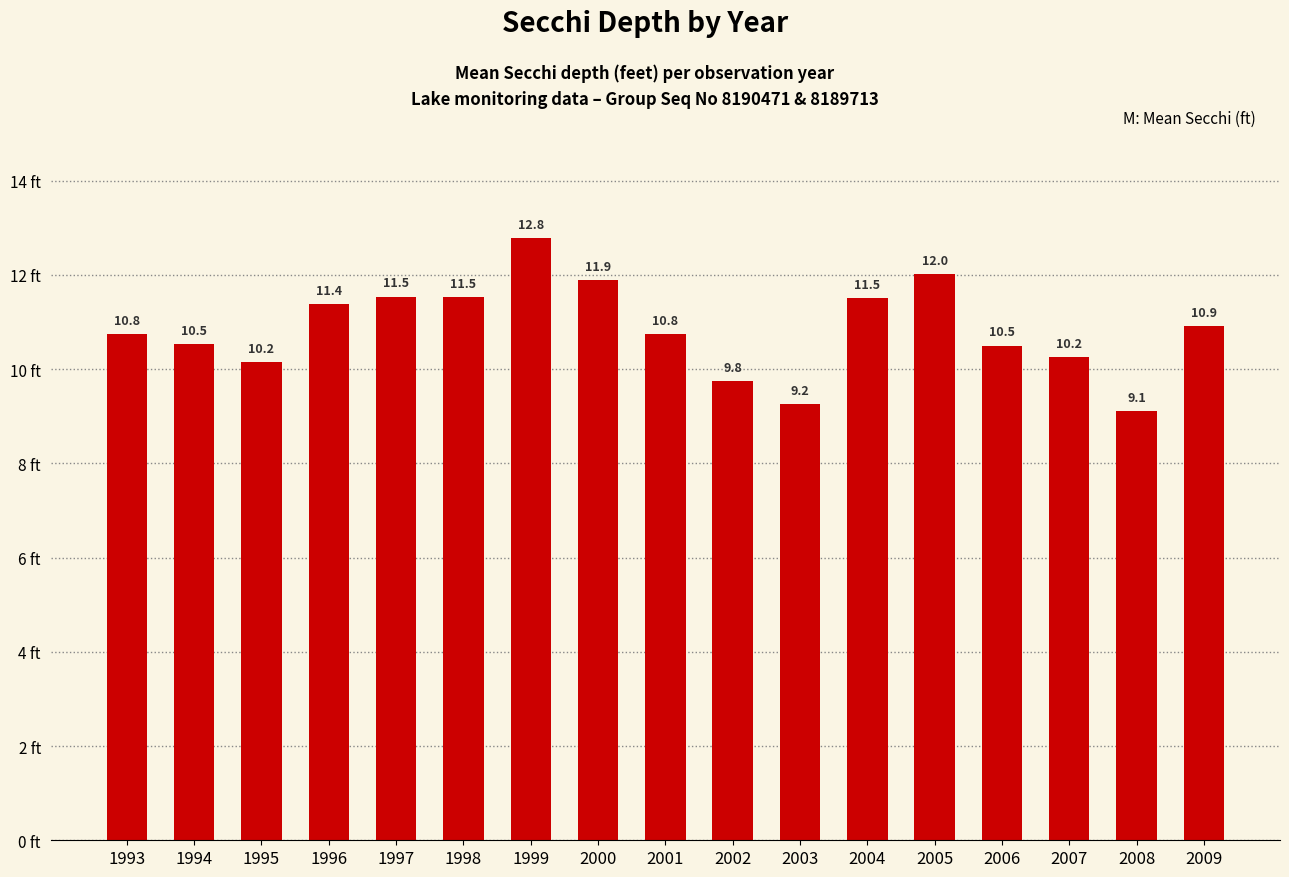

How many data points does each series have?

17